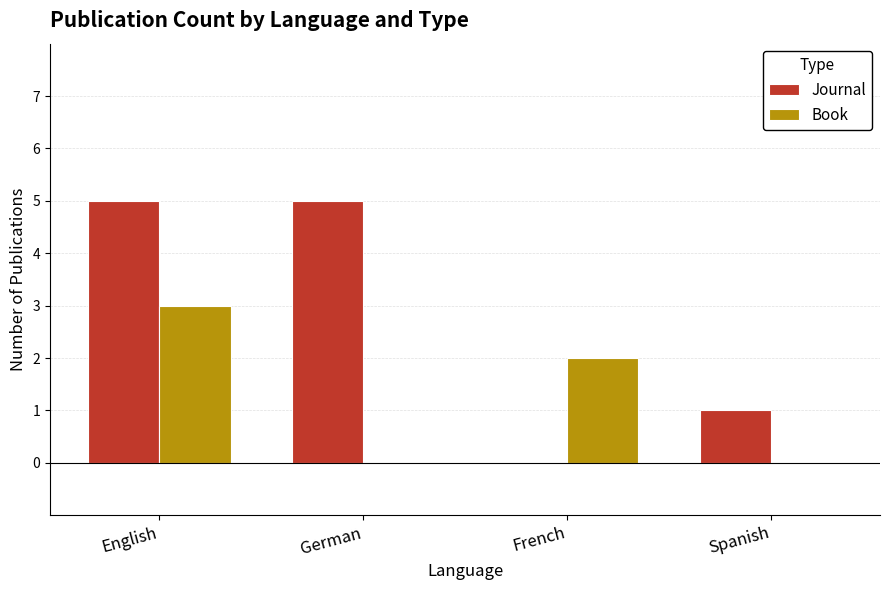

What is the sum of all Journal values?

11